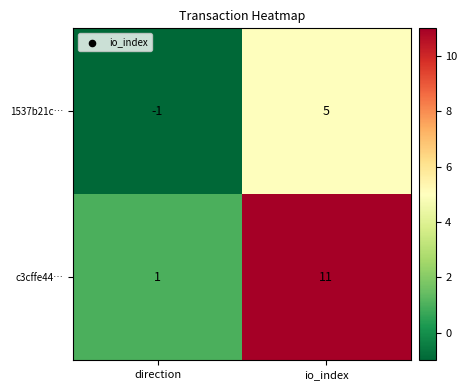

At which label does 1537b21c… reach its peak?

io_index